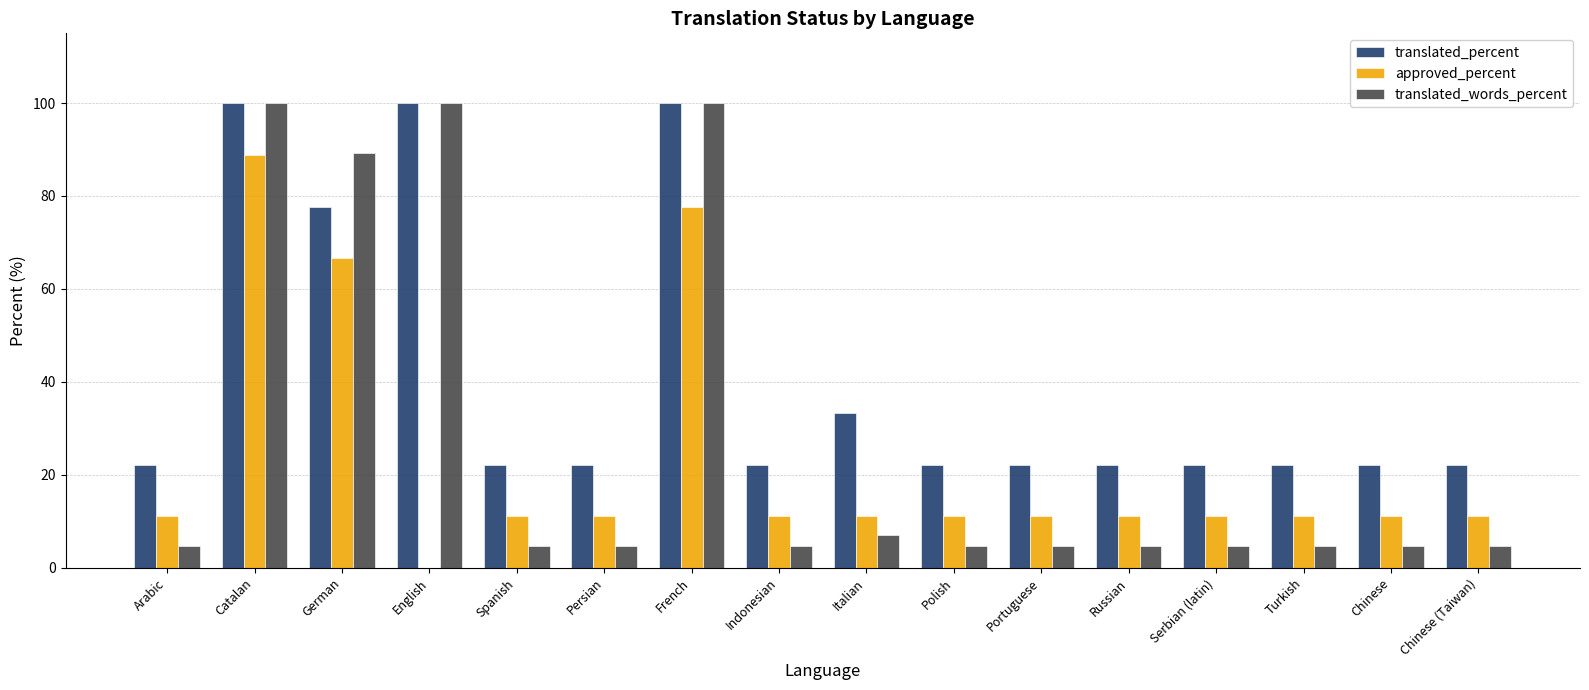

What value does the approved_percent series have at Chinese (Taiwan)?

11.1